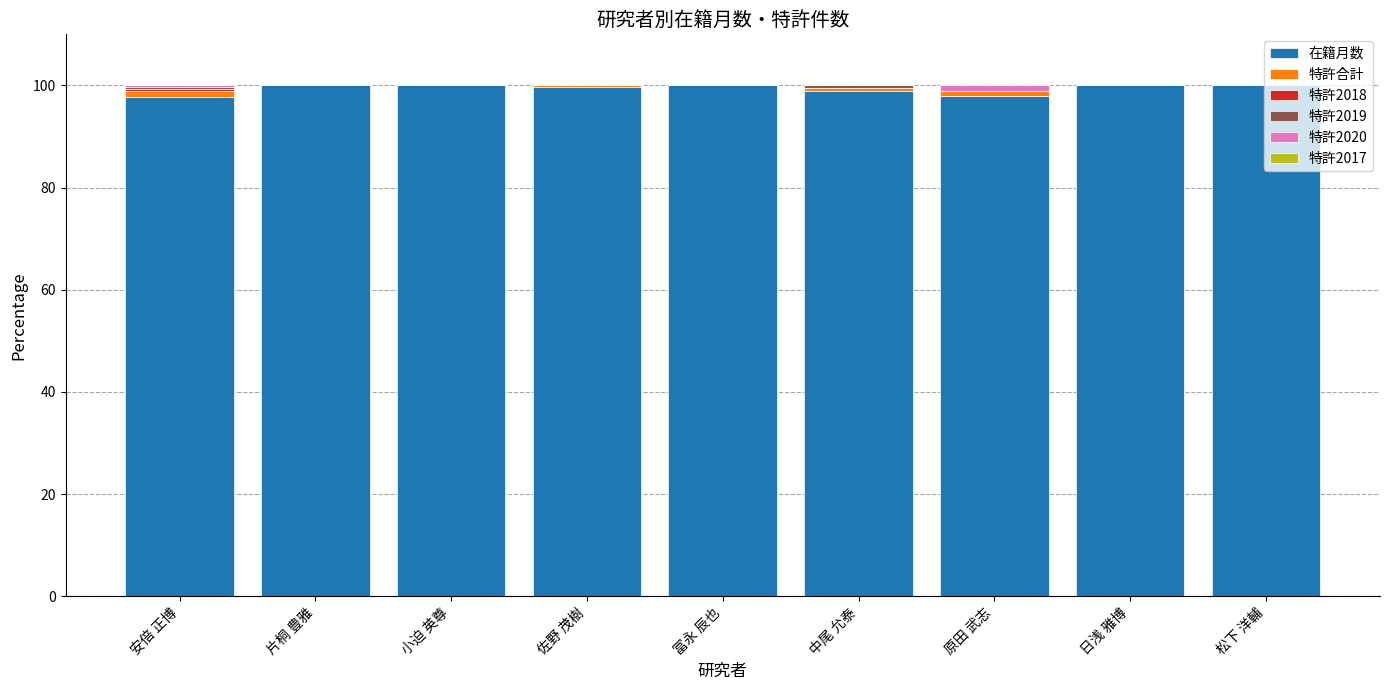

What is the total value across all series at 小迫 英尊?

100.0